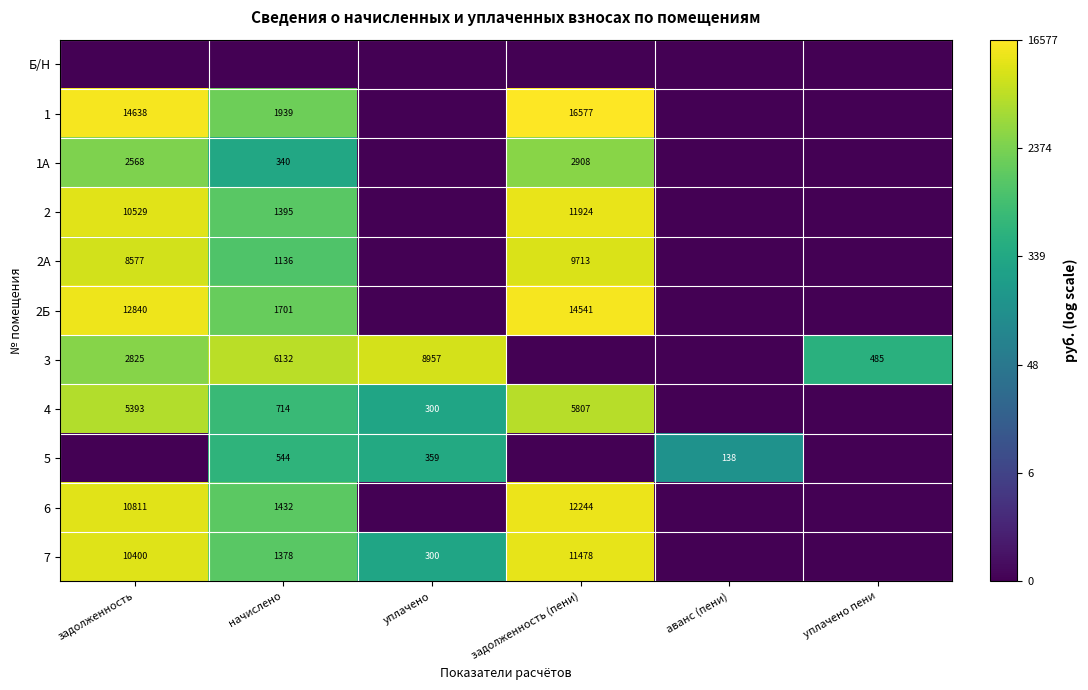

The value of 2 at задолженность (пени) is 11924. True or false?

True